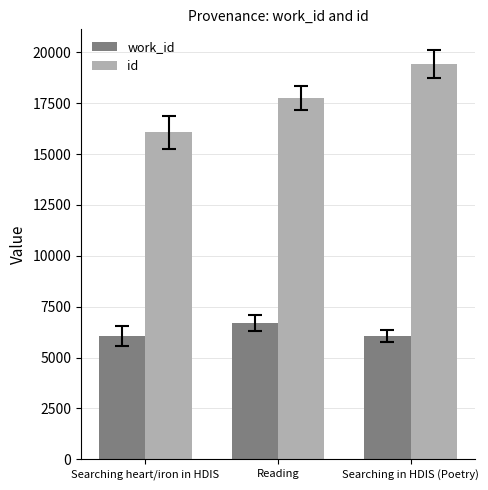

What is the smallest value displayed?

6058